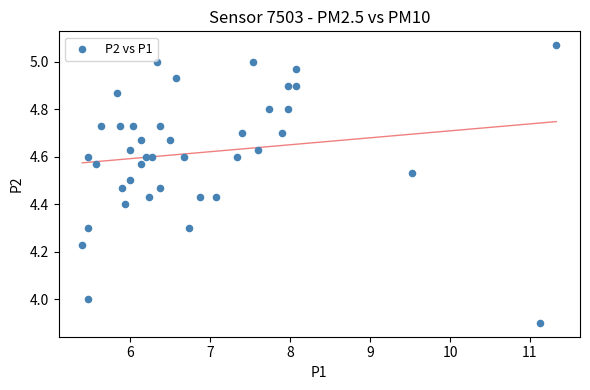

What is the range of X values (max minus min)?

5.9